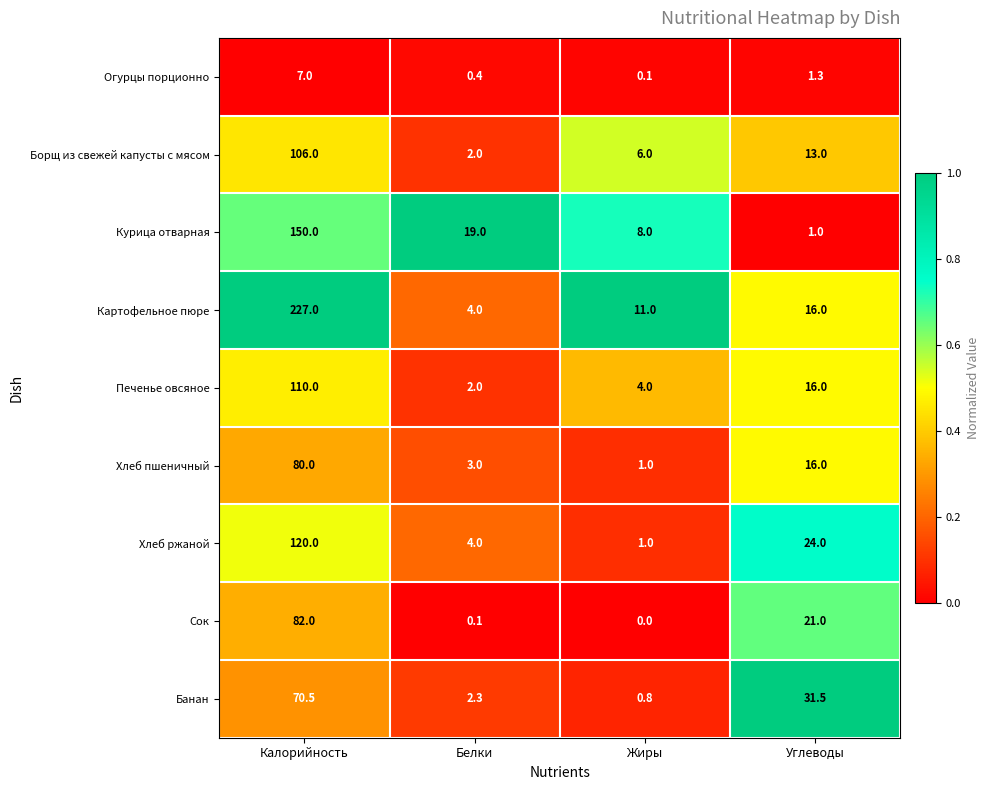

At which label does Курица отварная first exceed 19?

Калорийность